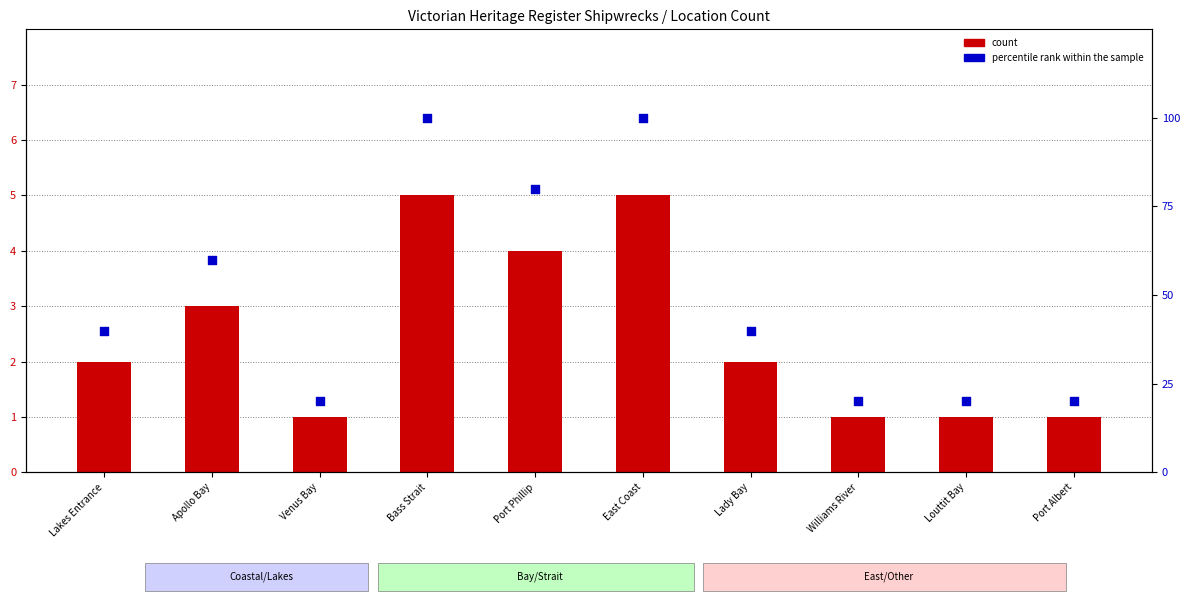

Which series has the largest total across all categories?

percentile rank within the sample